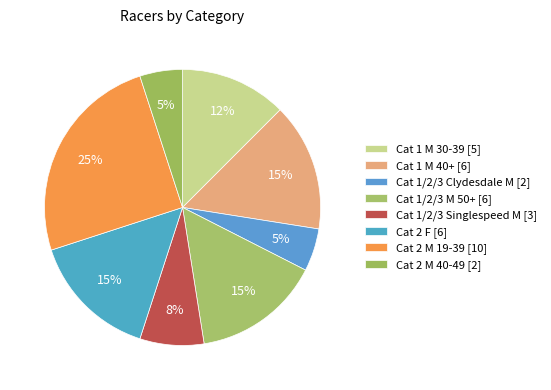

Count the number of slices in the pie.

8